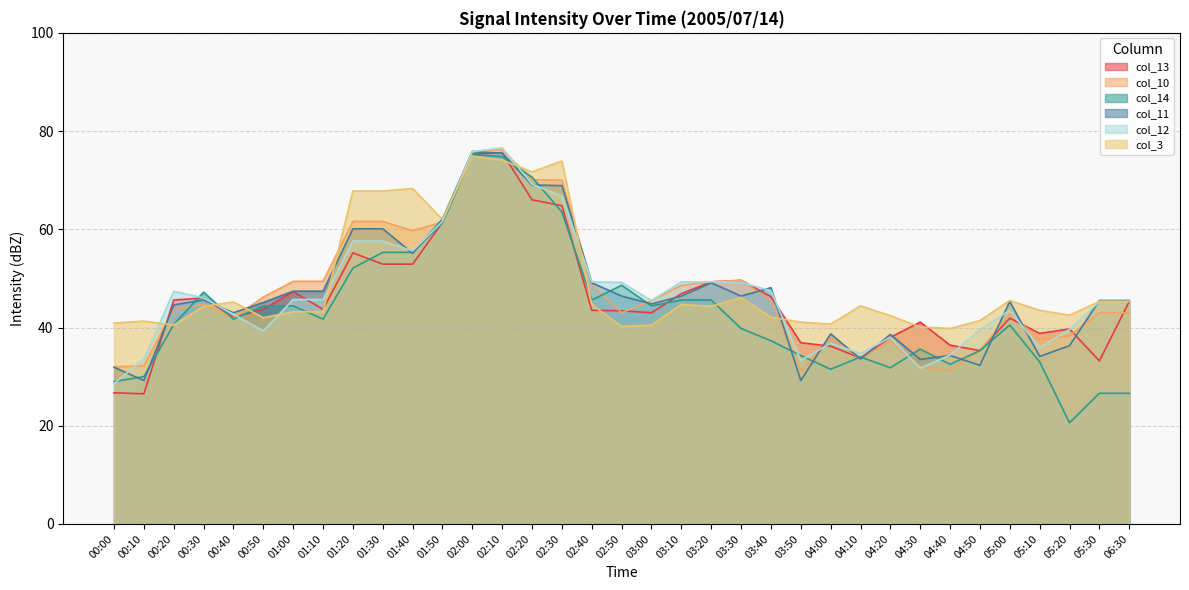

What is the difference between the col_13 values at 01:00 and 03:20?

2.0